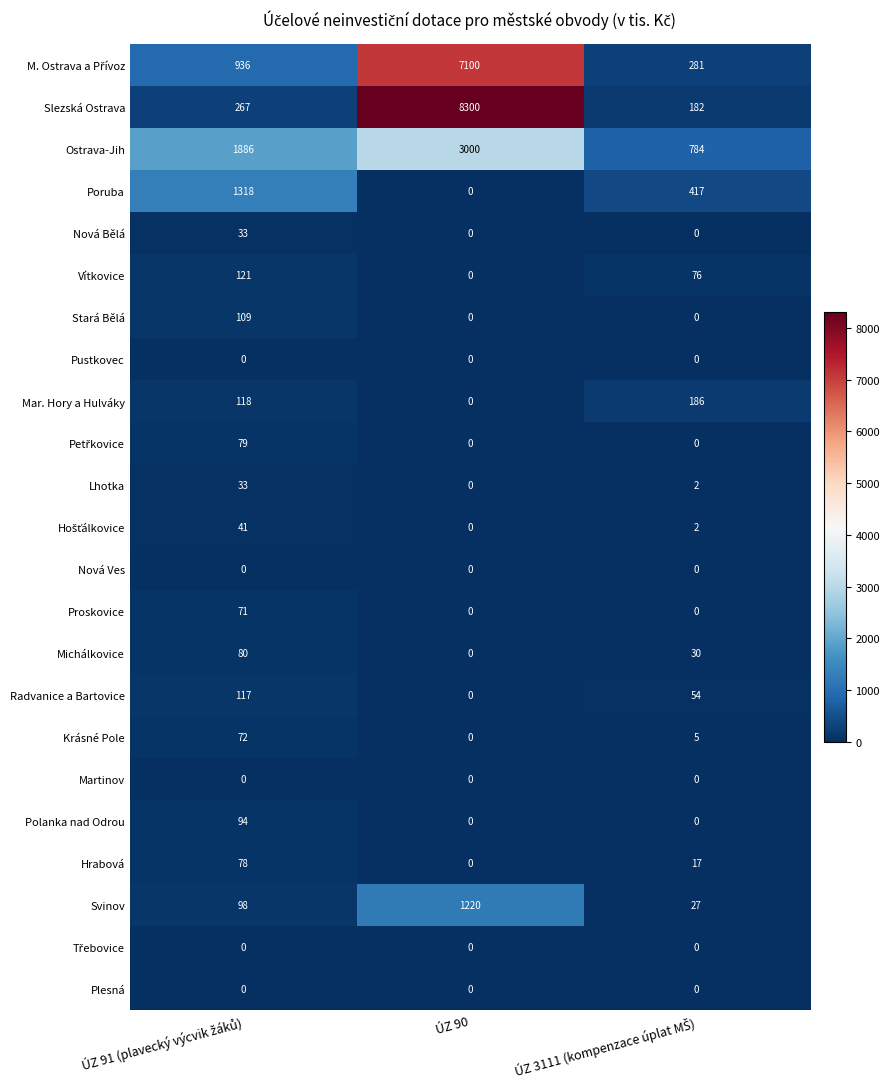

How many positive values does the Radvanice a Bartovice series have?

2